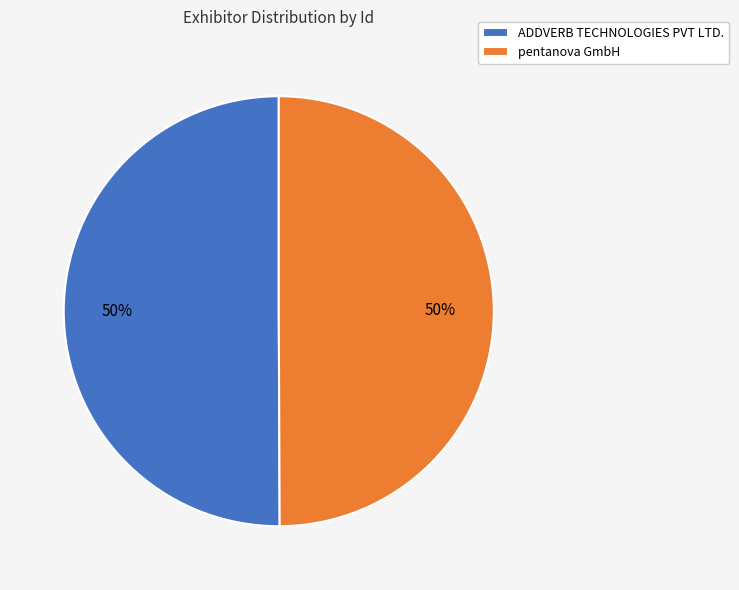

How many segments does this pie chart have?

2